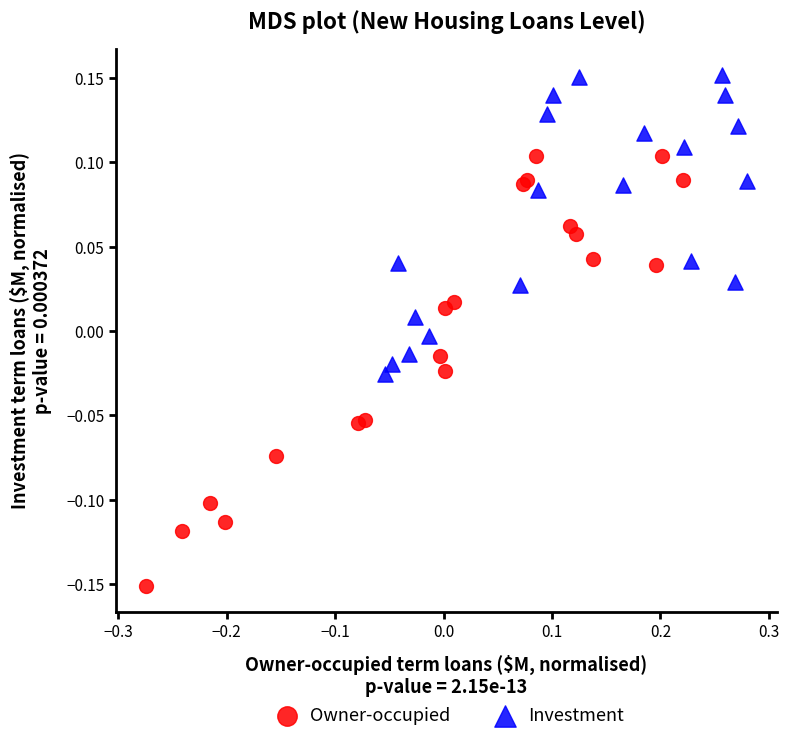

Which series reaches the minimum Y coordinate?

Owner-occupied